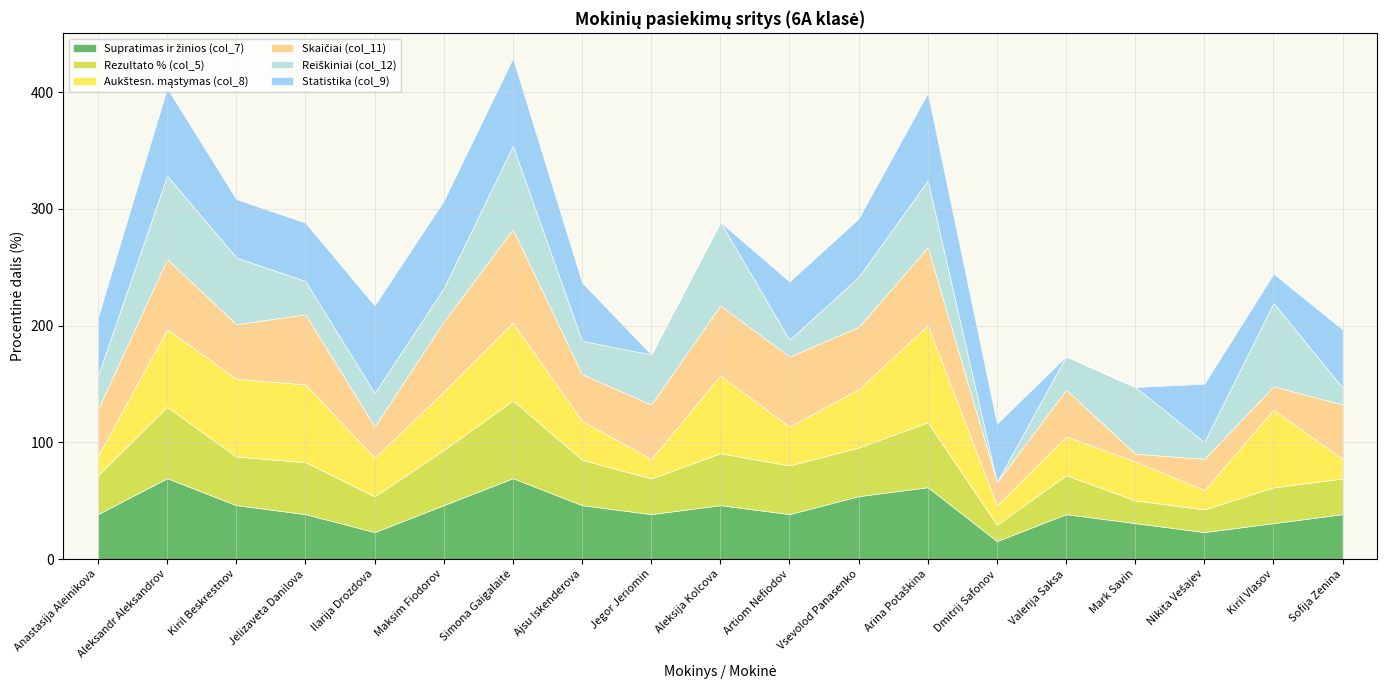

Does the chart have visible grid lines?

Yes